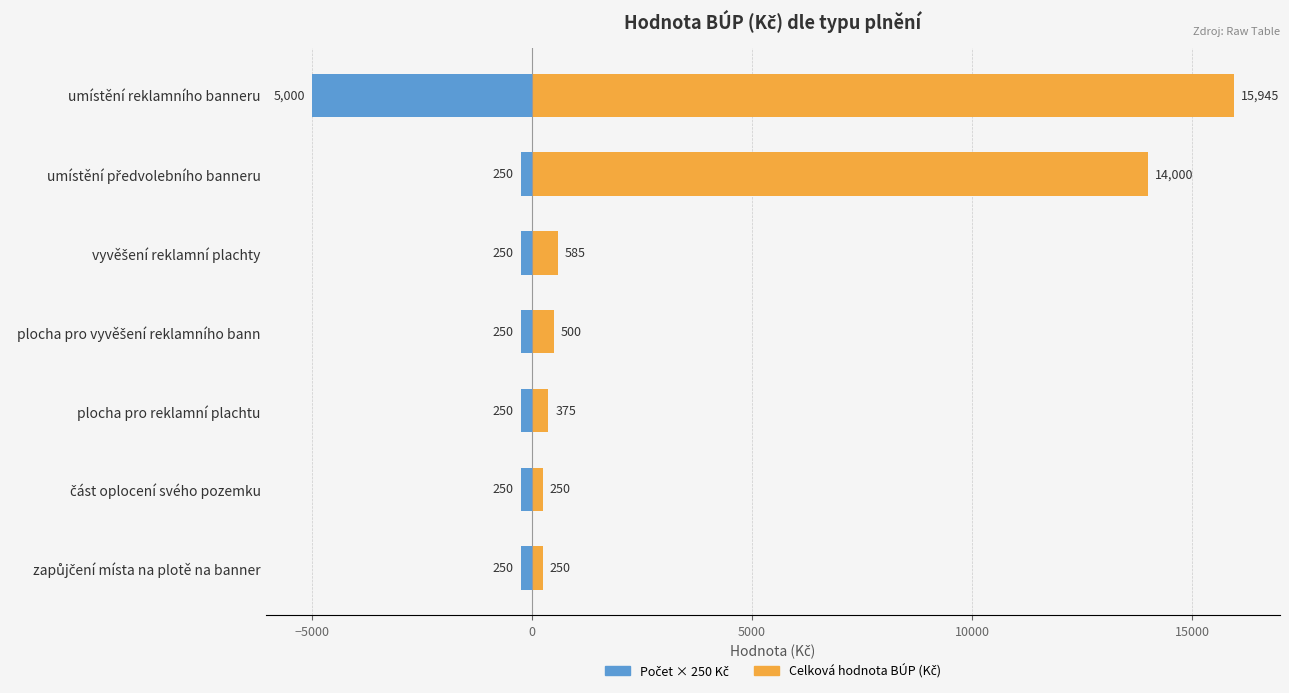

What is the maximum value shown in the chart?

15945